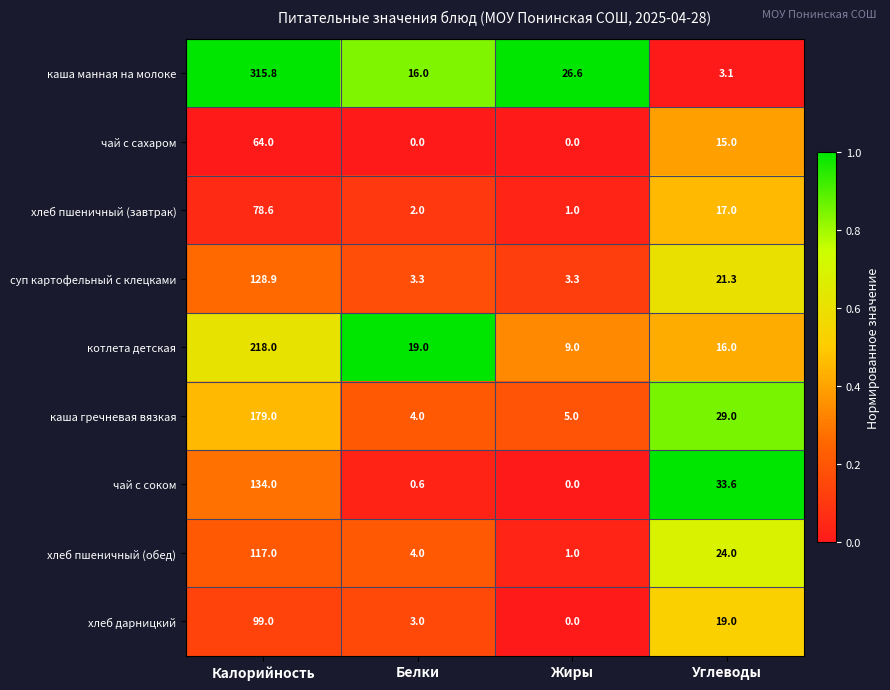

The value of хлеб пшеничный (обед) at Белки is 2.1. True or false?

False